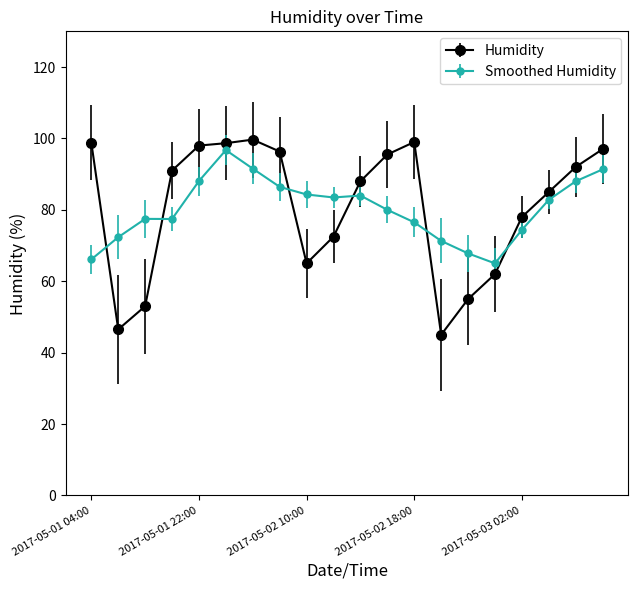

Which series has the widest spread of values?

Humidity